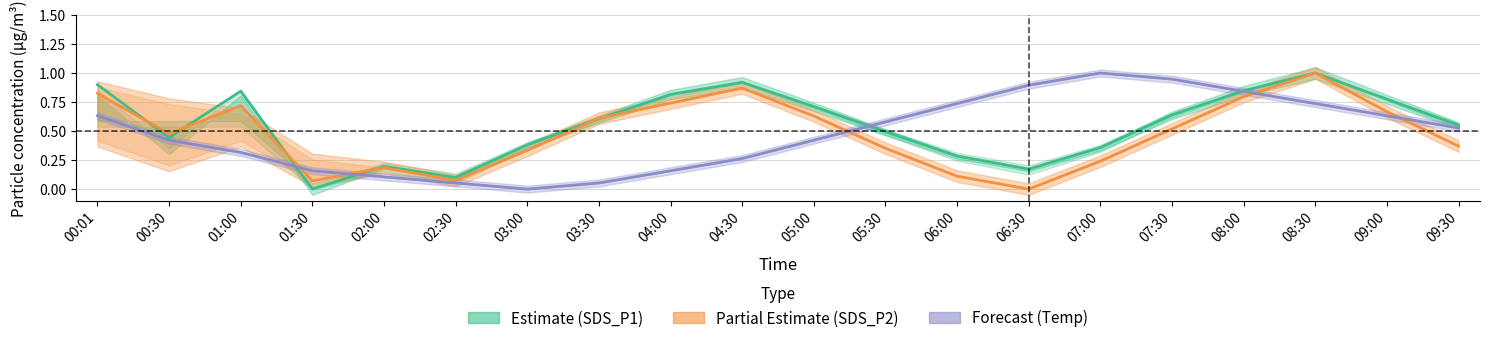

At 06:30, list the series in order from largest to smallest.

Temp (Forecast), SDS_P1 (Estimate), SDS_P2 (Partial)